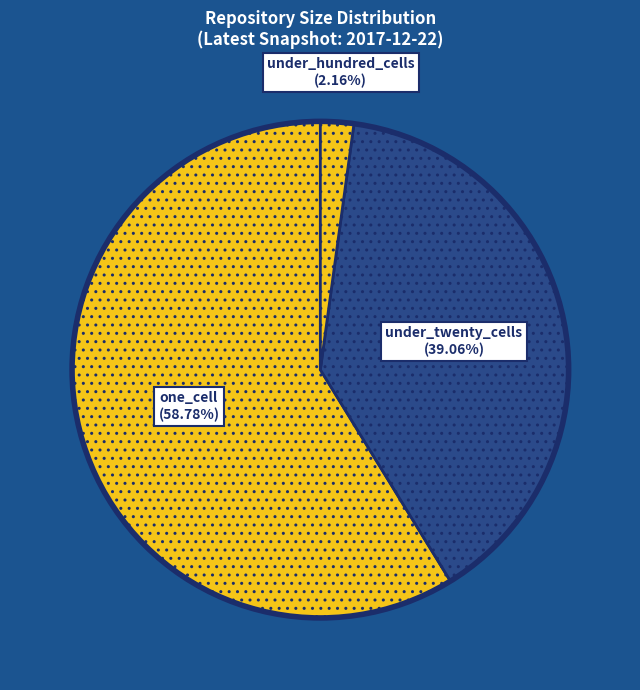

Which slice represents more than half of the pie?

one_cell